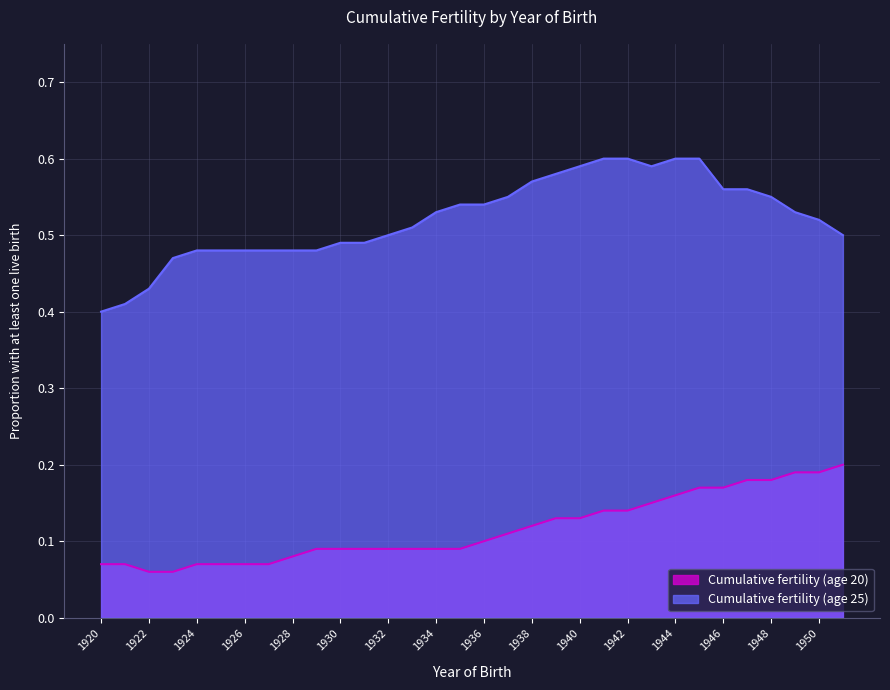

True or false: Cumulative fertility (age 20) has a value of 0.2 at 1938.

False